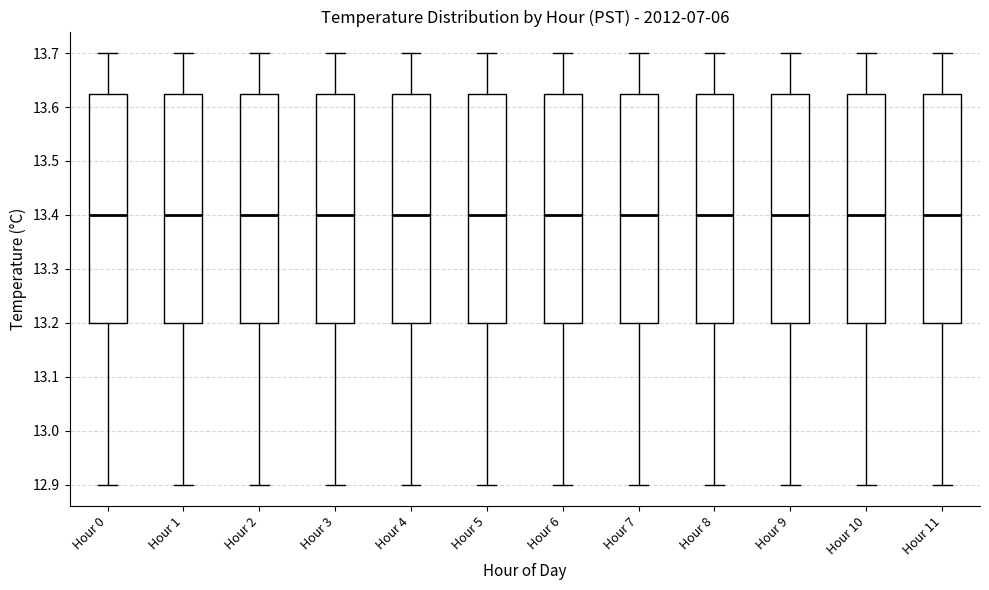

Reading left to right, transcribe this box plot: for each box, give where its median line is, the range the box spans, and where its two whiskers end, as read against the y-axis. The values are not printed on the chart, so give them approximately, as read against the axis.

Hour 0: median 13.40, box 13.20 to 13.63, whiskers 12.90 to 13.70
Hour 1: median 13.40, box 13.20 to 13.63, whiskers 12.90 to 13.70
Hour 2: median 13.40, box 13.20 to 13.63, whiskers 12.90 to 13.70
Hour 3: median 13.40, box 13.20 to 13.63, whiskers 12.90 to 13.70
Hour 4: median 13.40, box 13.20 to 13.63, whiskers 12.90 to 13.70
Hour 5: median 13.40, box 13.20 to 13.63, whiskers 12.90 to 13.70
Hour 6: median 13.40, box 13.20 to 13.63, whiskers 12.90 to 13.70
Hour 7: median 13.40, box 13.20 to 13.63, whiskers 12.90 to 13.70
Hour 8: median 13.40, box 13.20 to 13.63, whiskers 12.90 to 13.70
Hour 9: median 13.40, box 13.20 to 13.63, whiskers 12.90 to 13.70
Hour 10: median 13.40, box 13.20 to 13.63, whiskers 12.90 to 13.70
Hour 11: median 13.40, box 13.20 to 13.63, whiskers 12.90 to 13.70